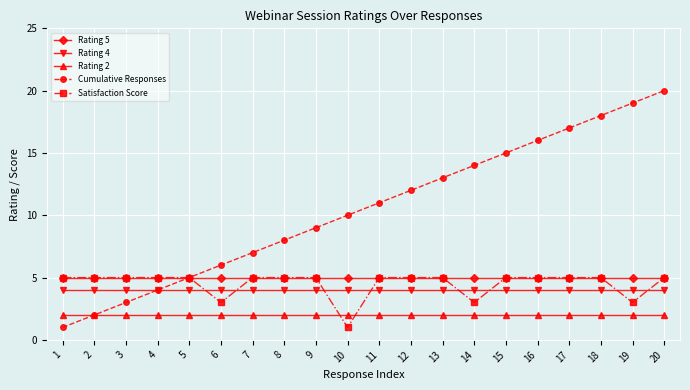

Is it true that Rating 5 equals 5 at 9?

True